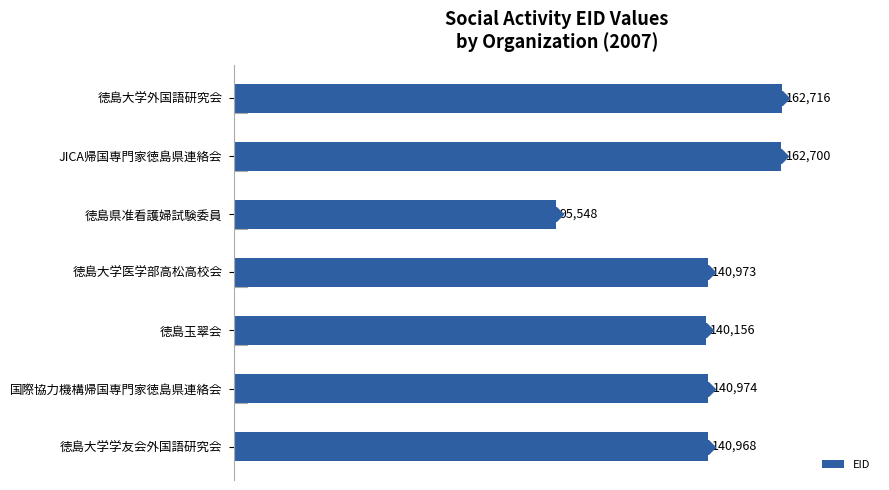

What value does the data have at 徳島大学外国語研究会?

162716